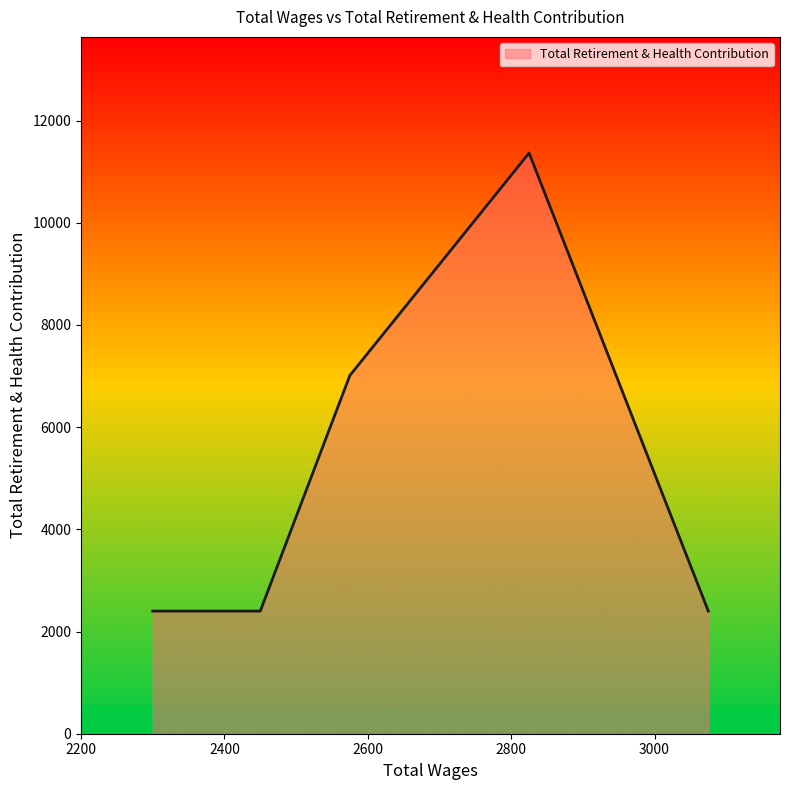

Count the number of data series in this chart.

1